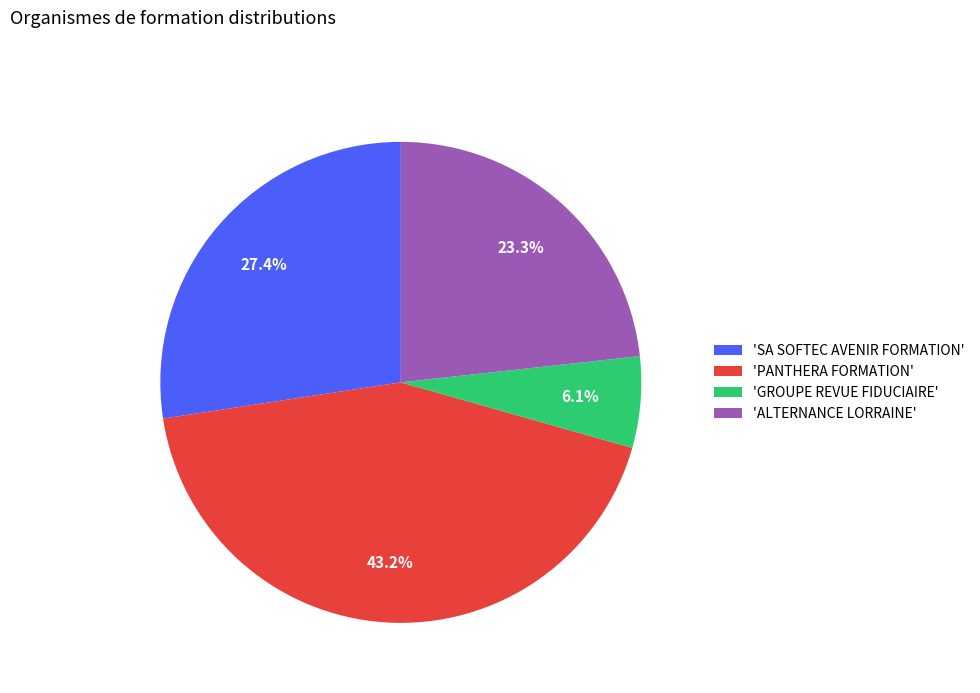

Is there any slice that represents more than half of the pie?

No